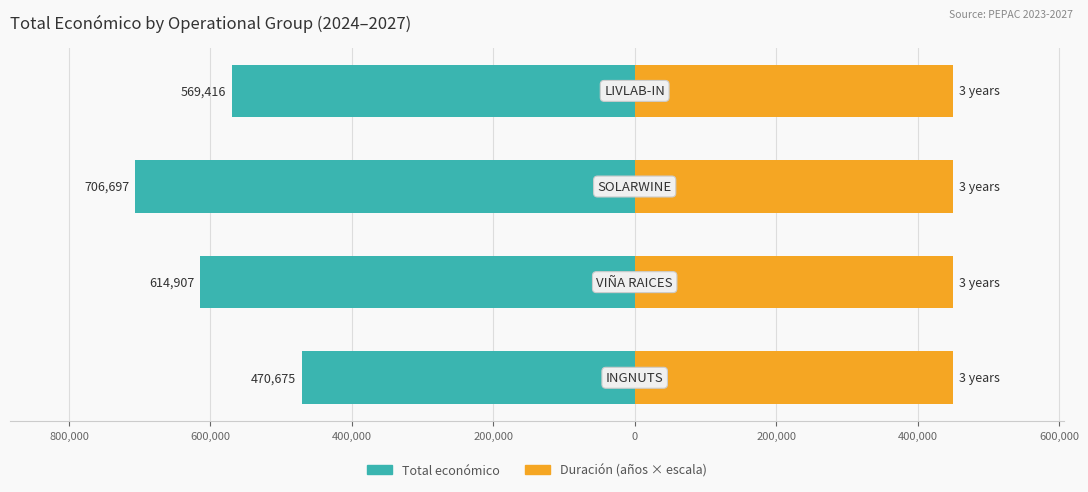

Reading left to right, list all the values displayed in this chart.

Total económico: -470675.0	-614907.0	-706697.0	-569416.0
Duración (años × escala): 0.6	0.6	0.6	0.6